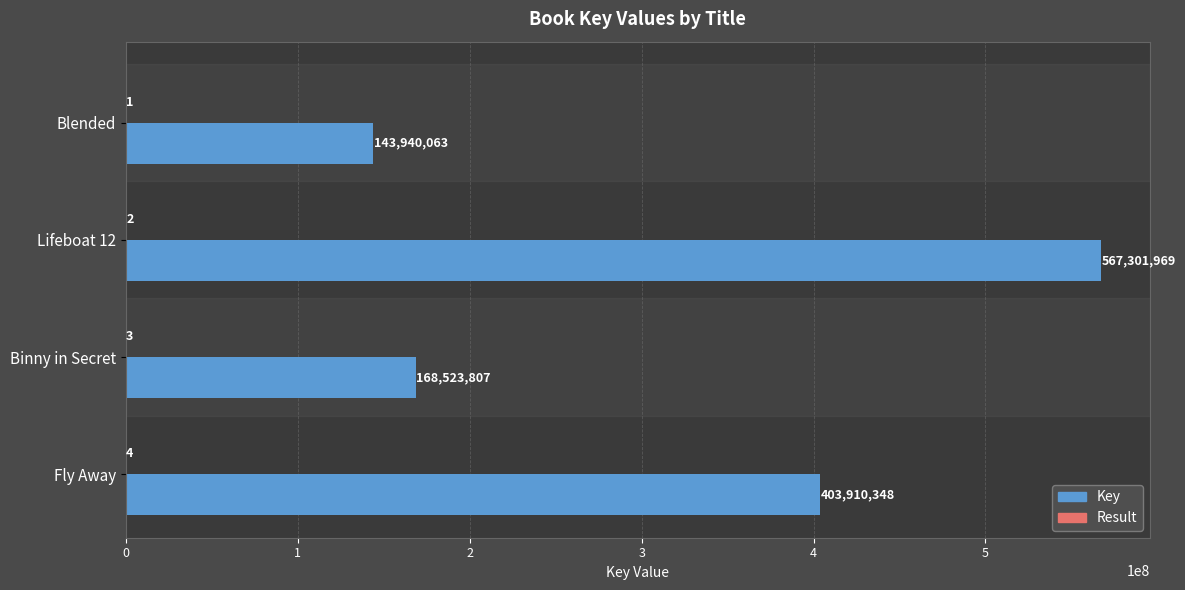

Where is Key nearest to the value 355621016?

Fly Away